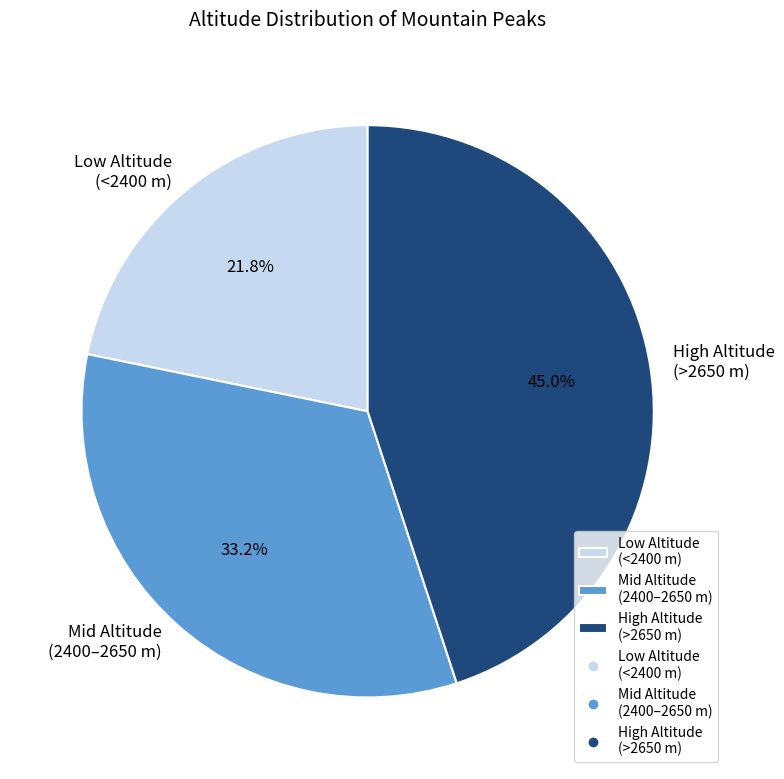

Count the number of slices in the pie.

3